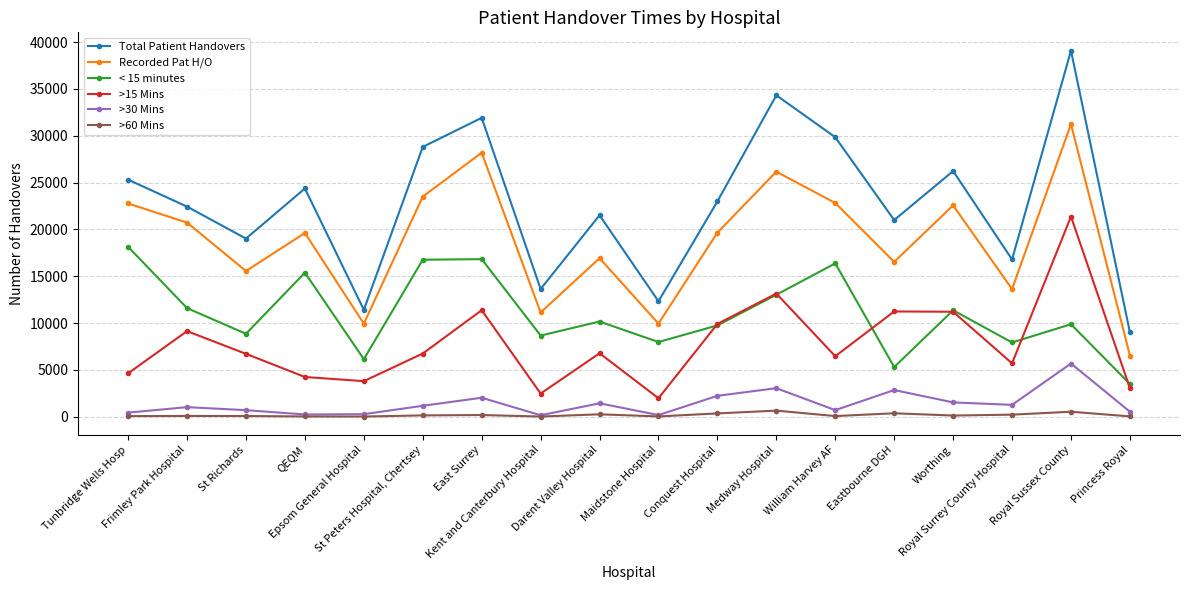

Where is the first local maximum for < 15 minutes?

QEQM